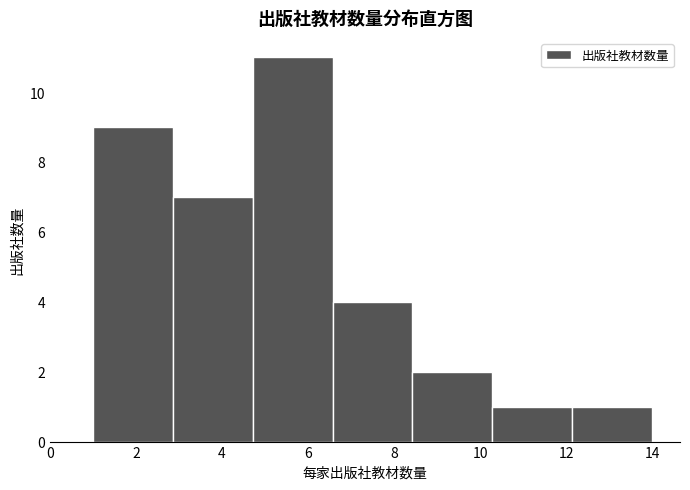

Reading left to right, list every bar in this chart as the range it spans on the x-axis followed by its height. Neither the bar edges nor the heights are printed on the chart, so give them approximately, as read against the axes.

1.0 to 2.8: 9
2.8 to 4.8: 7
4.8 to 6.6: 11
6.6 to 8.4: 4
8.4 to 10.2: 2
10.2 to 12.2: 1
12.2 to 14.0: 1